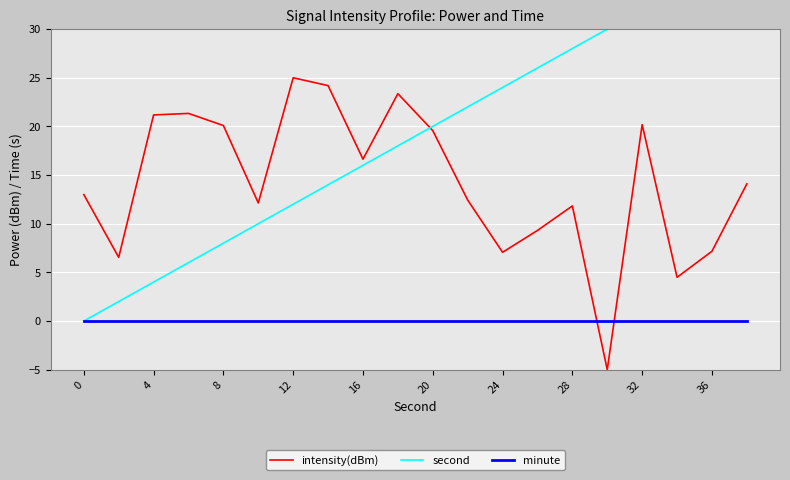

What is the lowest value of the intensity(dBm) series?

-5.0